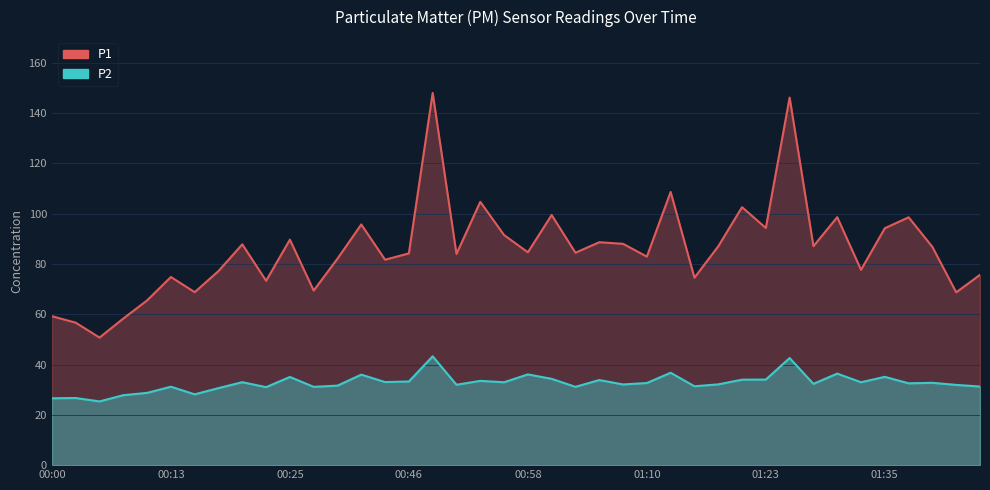

At which label does P1 first exceed 84?

00:20